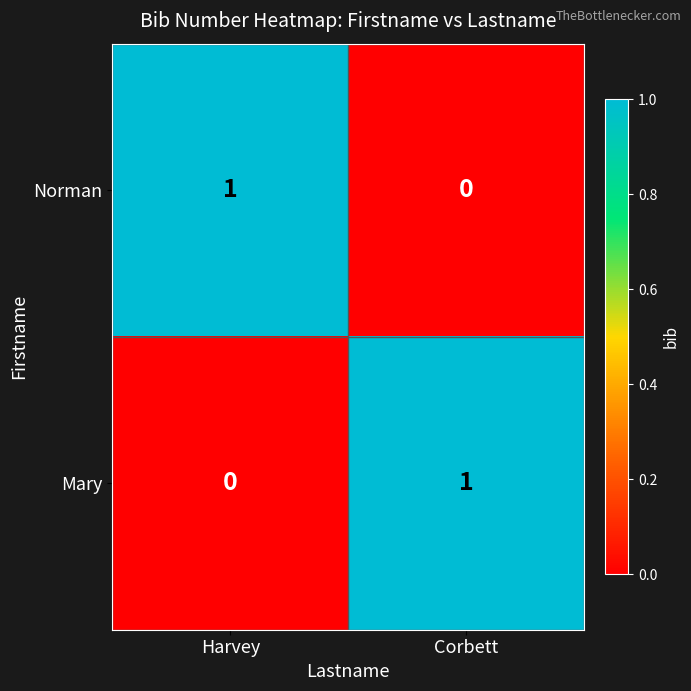

Where is Mary nearest to the value 0?

Harvey